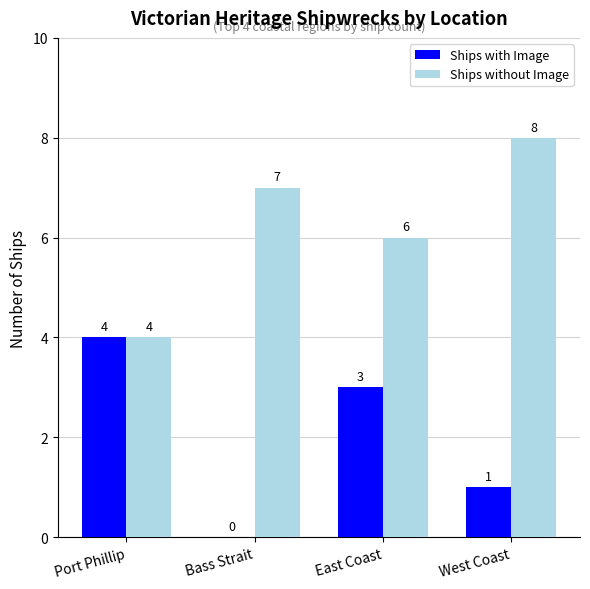

The value of Ships without Image at Port Phillip is 4. True or false?

True